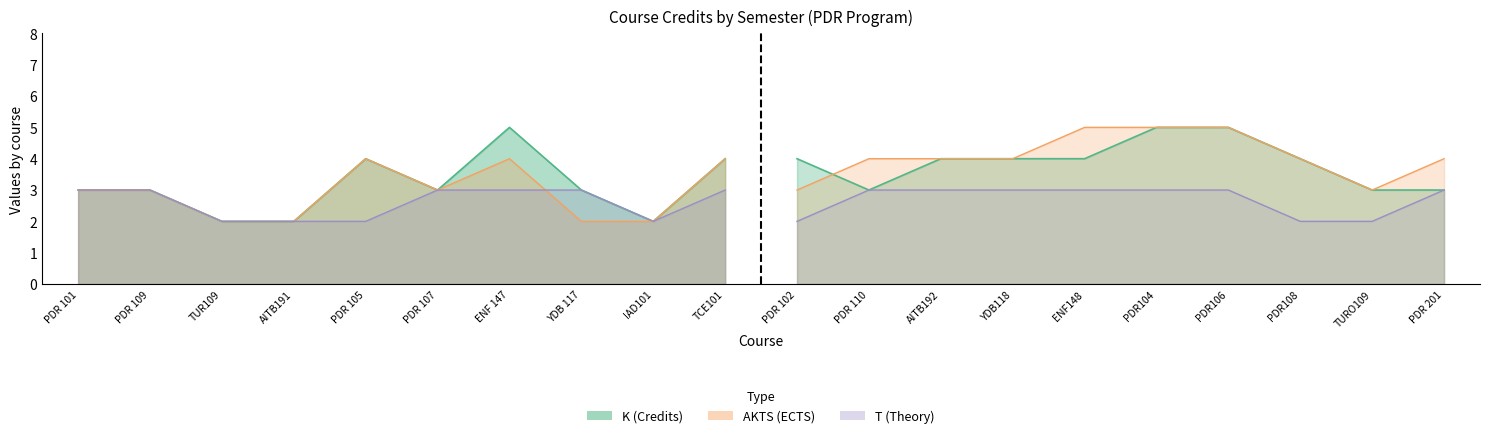

Count the number of categories in the chart.

20